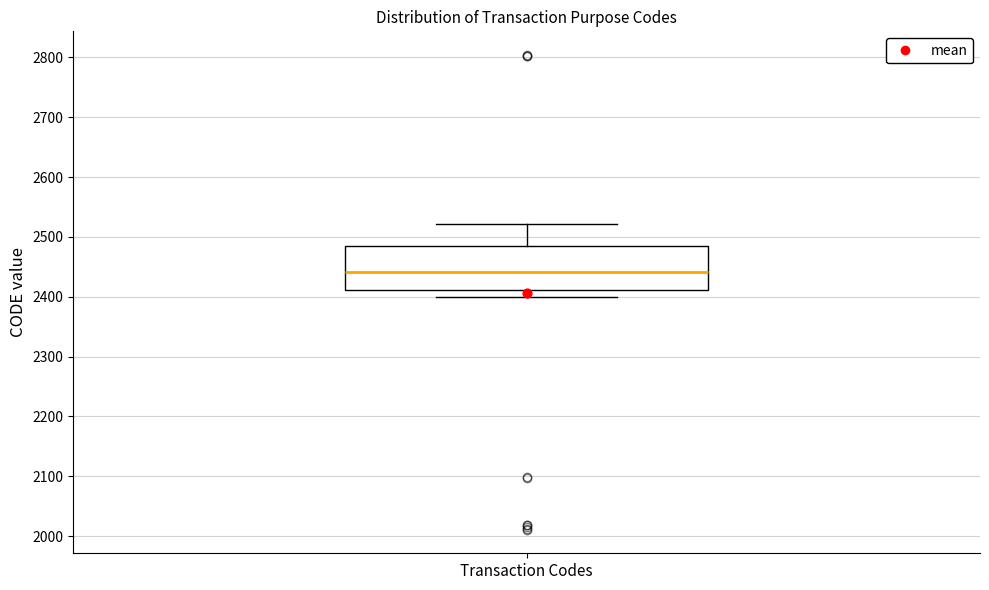

Transcribe this box plot: give where the median line is, the range the box spans, and where the two whiskers end, as read against the y-axis. The values are not printed on the chart, so give them approximately, as read against the axis.

median 2440, box 2410 to 2490, whiskers 2400 to 2520